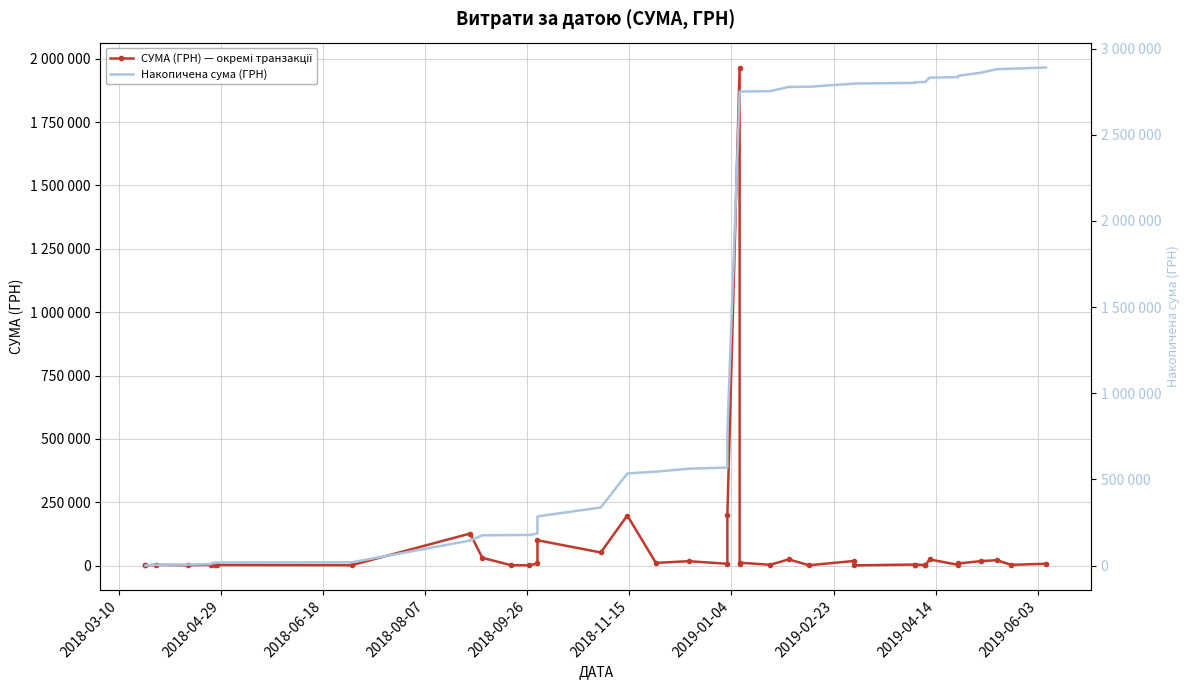

What is the difference between the second highest and second lowest values in the Накопичена сума (ГРН) series?

2881150.2